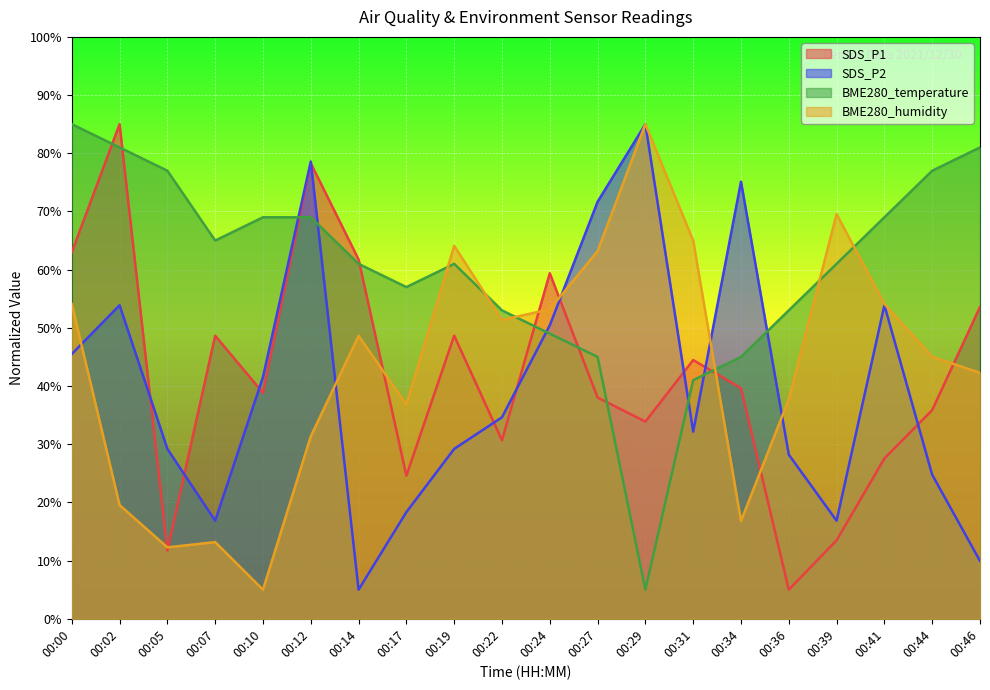

How many lines are shown in the chart?

4